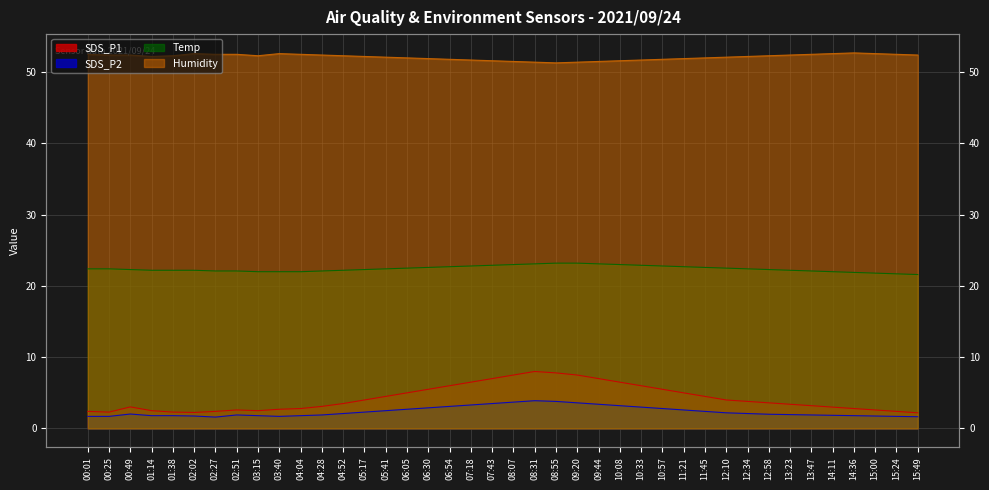

Reading left to right, what are all the values shown in this chart?

SDS_P1: 2.4	2.3	3.0	2.5	2.3	2.2	2.4	2.6	2.5	2.7	2.8	3.1	3.5	4.0	4.5	5.0	5.5	6.0	6.5	7.0	7.5	8.0	7.8	7.5	7.0	6.5	6.0	5.5	5.0	4.5	4.0	3.8	3.6	3.4	3.2	3.0	2.8	2.6	2.4	2.2
SDS_P2: 1.7	1.7	2.0	1.8	1.8	1.8	1.6	1.9	1.8	1.7	1.8	1.9	2.1	2.3	2.5	2.7	2.9	3.1	3.3	3.5	3.7	3.9	3.8	3.6	3.4	3.2	3.0	2.8	2.6	2.4	2.2	2.1	2.0	1.9	1.9	1.9	1.8	1.8	1.7	1.6
Temp: 22.4	22.4	22.3	22.2	22.2	22.2	22.1	22.1	22.0	22.0	22.0	22.1	22.2	22.3	22.4	22.5	22.6	22.7	22.8	22.9	23.0	23.1	23.2	23.2	23.1	23.0	22.9	22.8	22.7	22.6	22.5	22.4	22.3	22.2	22.1	22.0	21.9	21.8	21.7	21.6
Humidity: 52.5	52.4	52.4	52.2	52.3	52.6	52.5	52.5	52.3	52.6	52.5	52.4	52.3	52.2	52.1	52.0	51.9	51.8	51.7	51.6	51.5	51.4	51.3	51.4	51.5	51.6	51.7	51.8	51.9	52.0	52.1	52.2	52.3	52.4	52.5	52.6	52.7	52.6	52.5	52.4